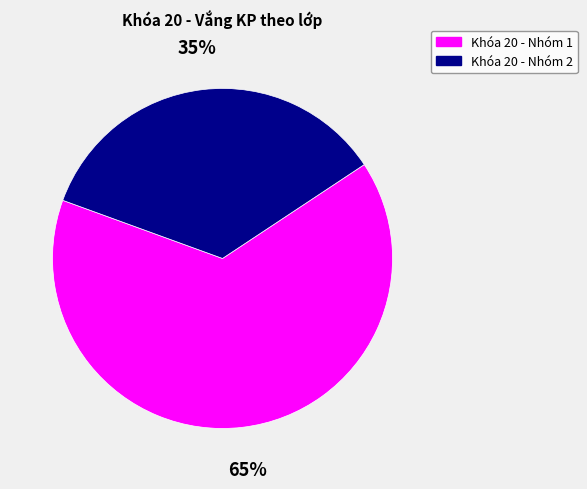

To the nearest percent, what is the average slice percentage?

50%